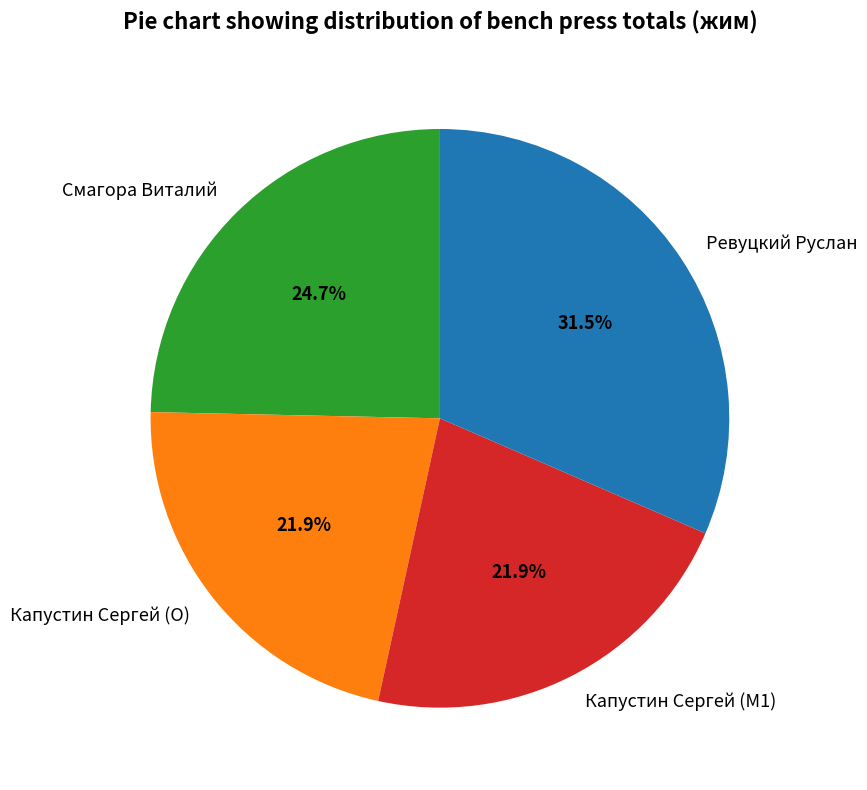

Is the sum of Ревуцкий Руслан and Капустин Сергей (M1) greater than half?

Yes